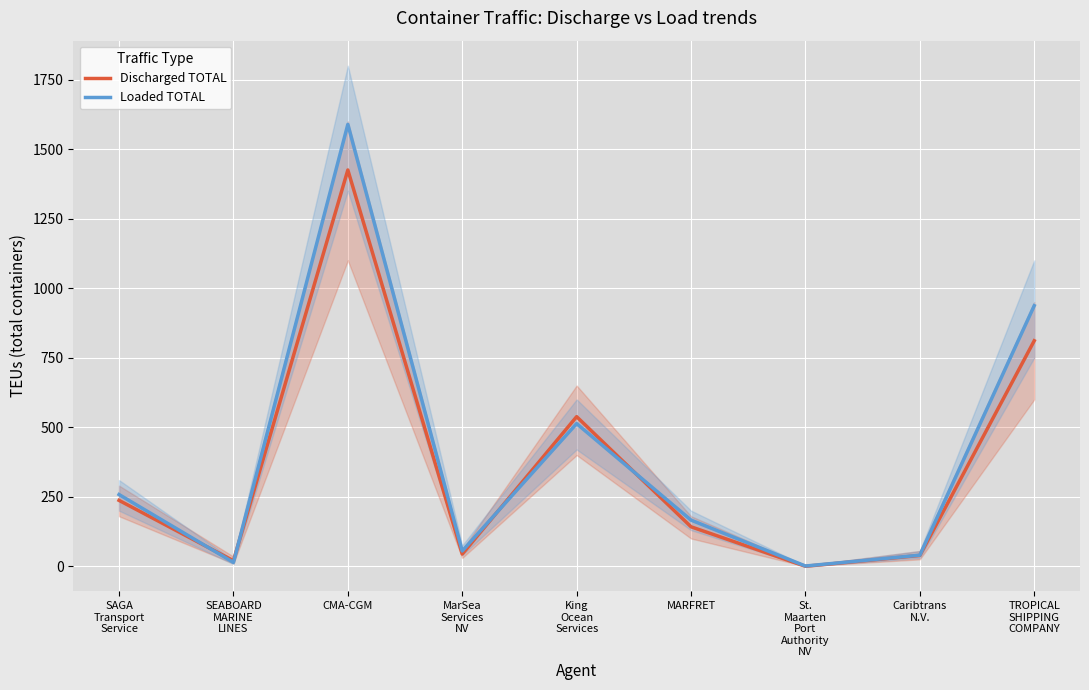

What is the average value of the Discharged TOTAL series?

362